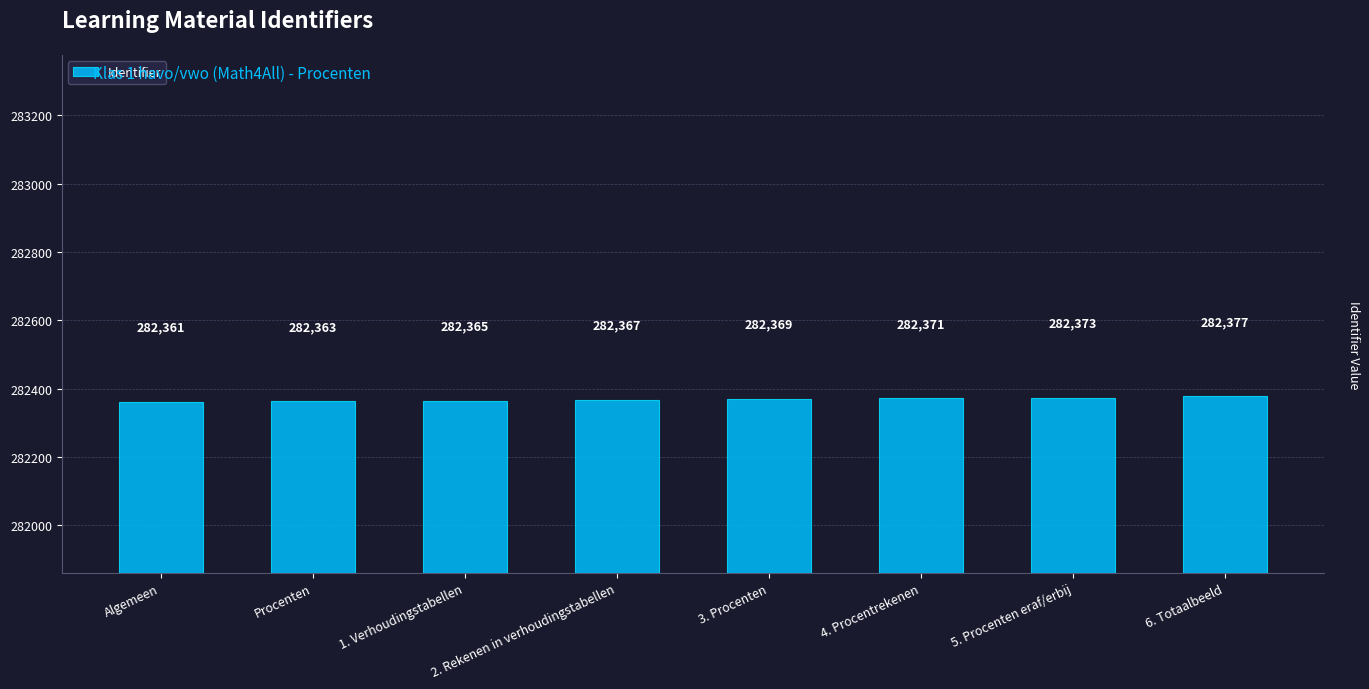

What is the approximate value at 6. Totaalbeeld, to the nearest 10?

282380